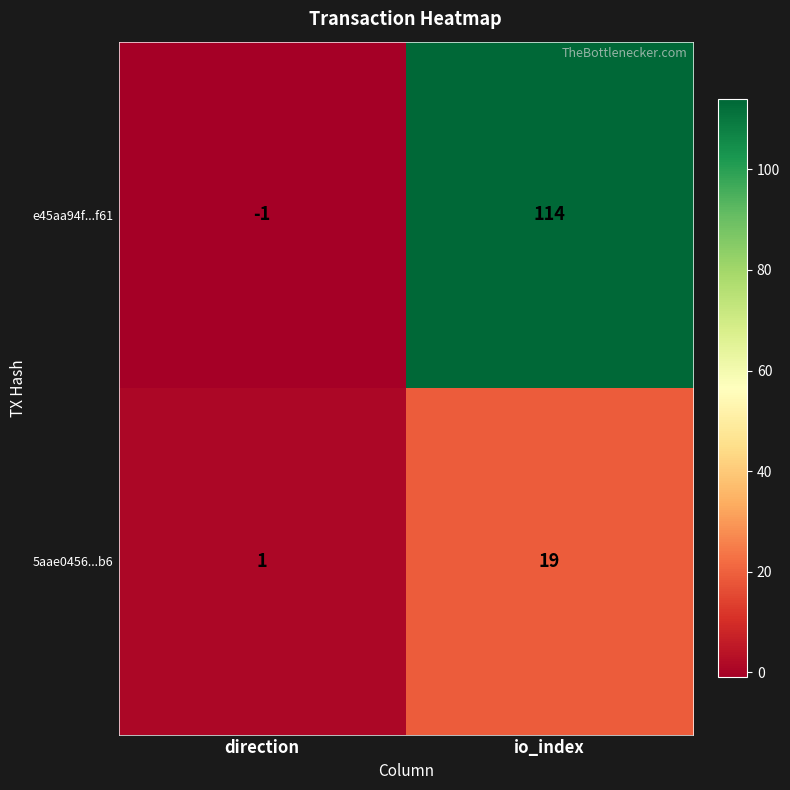

The e45aa94f...f61 series shows -1 at direction. True or false?

True